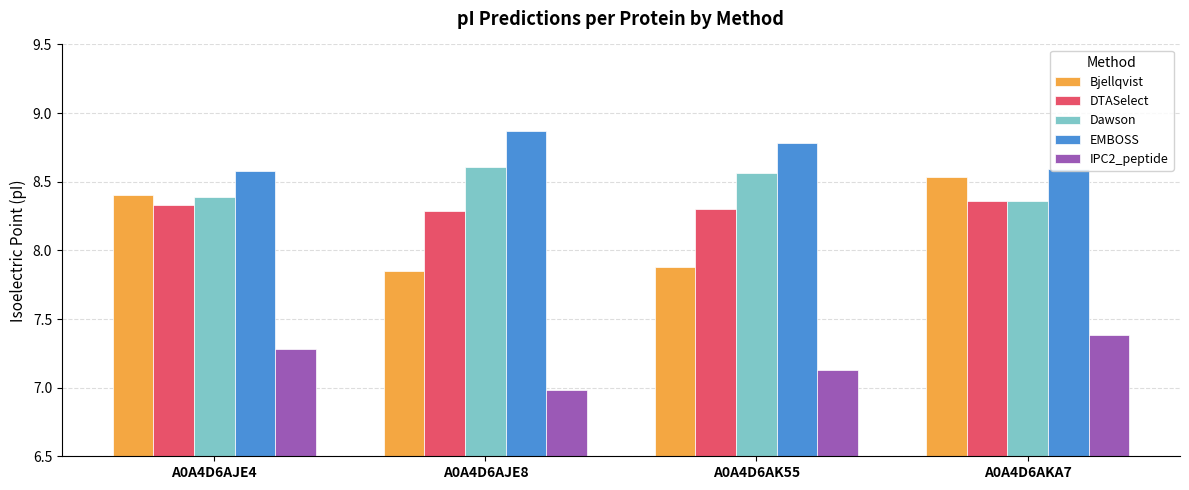

What position from the right is A0A4D6AJE4?

4